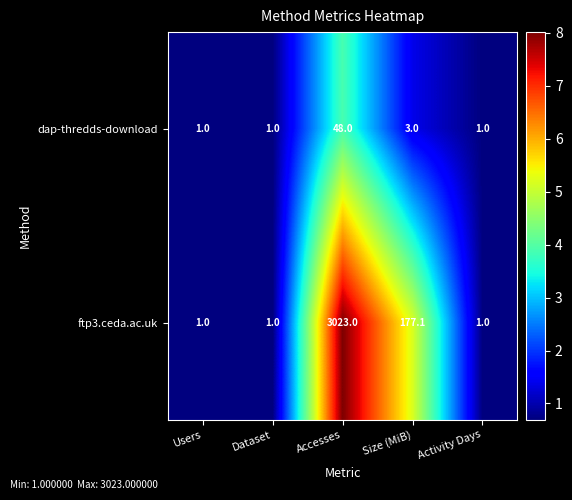

Which label corresponds to the largest value in the chart?

Accesses